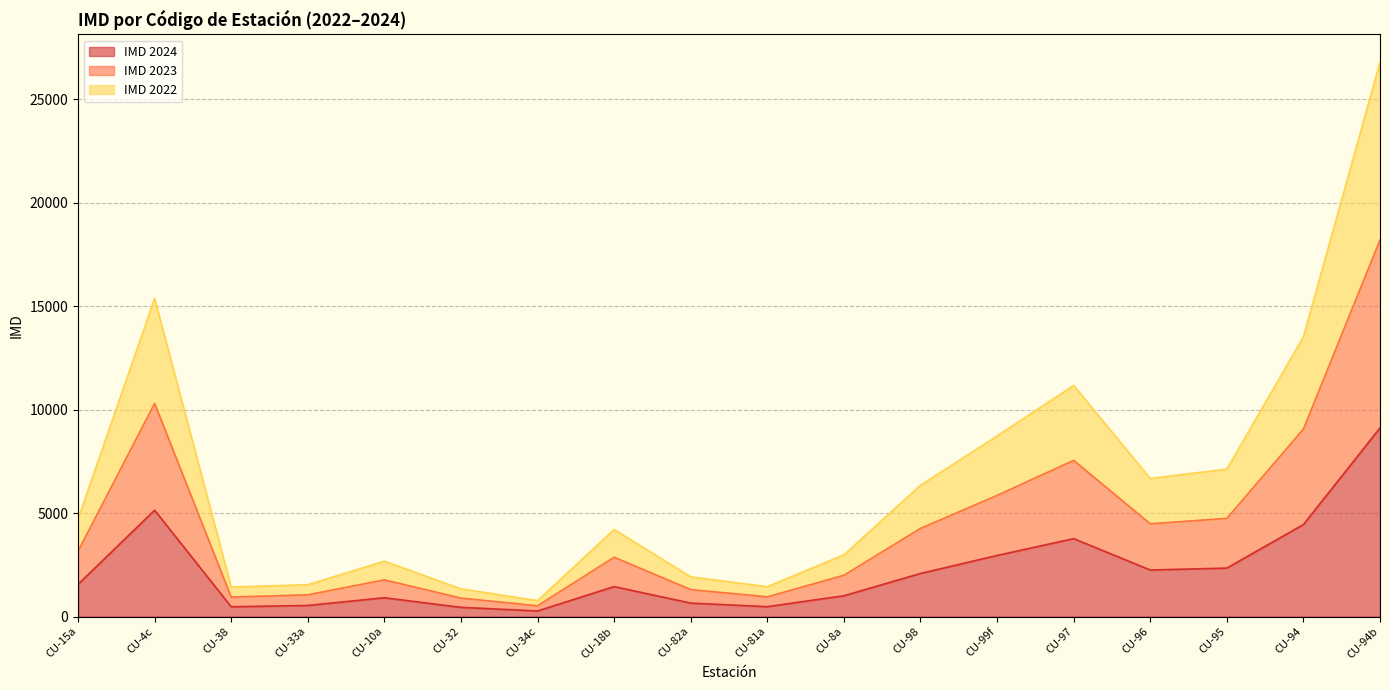

In IMD 2022, how many points are higher than both neighbors (excluding endpoints)?

4